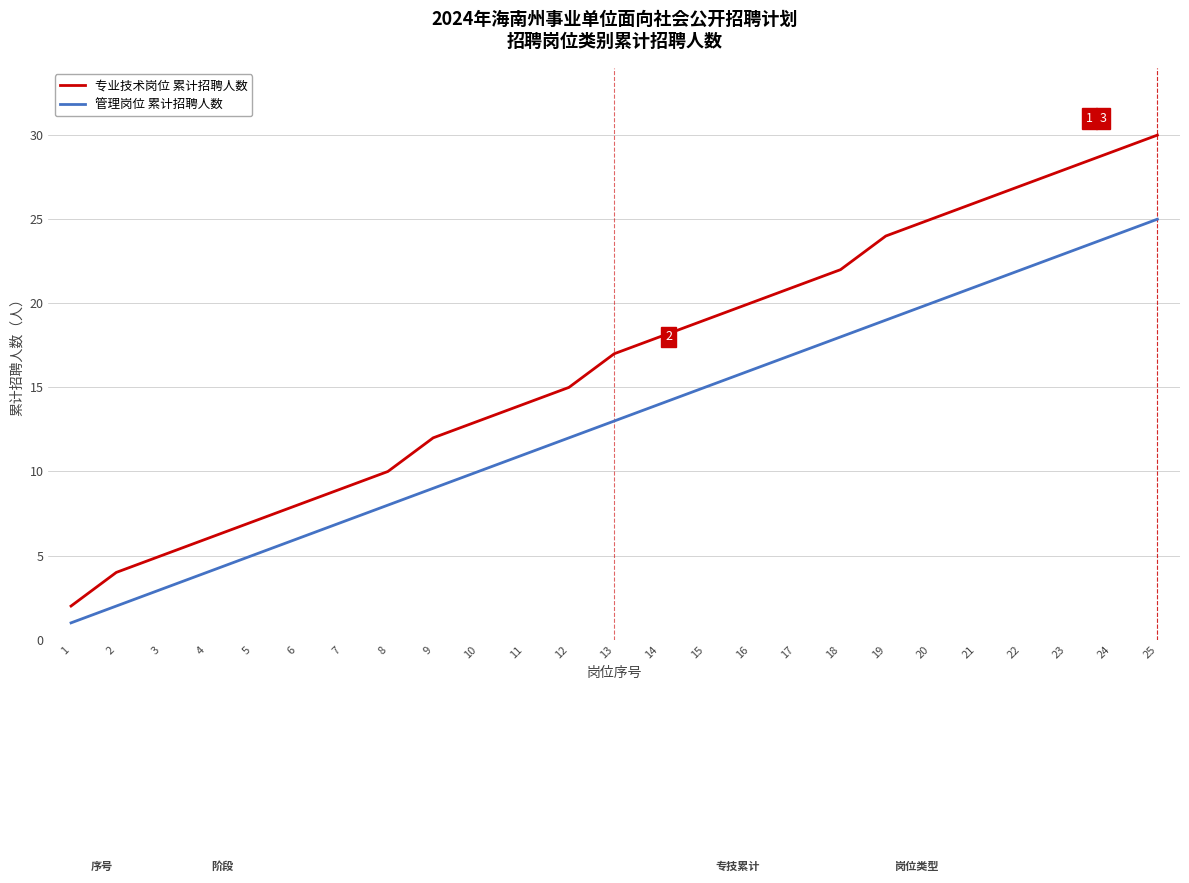

What is the total value across all series at 19?

43